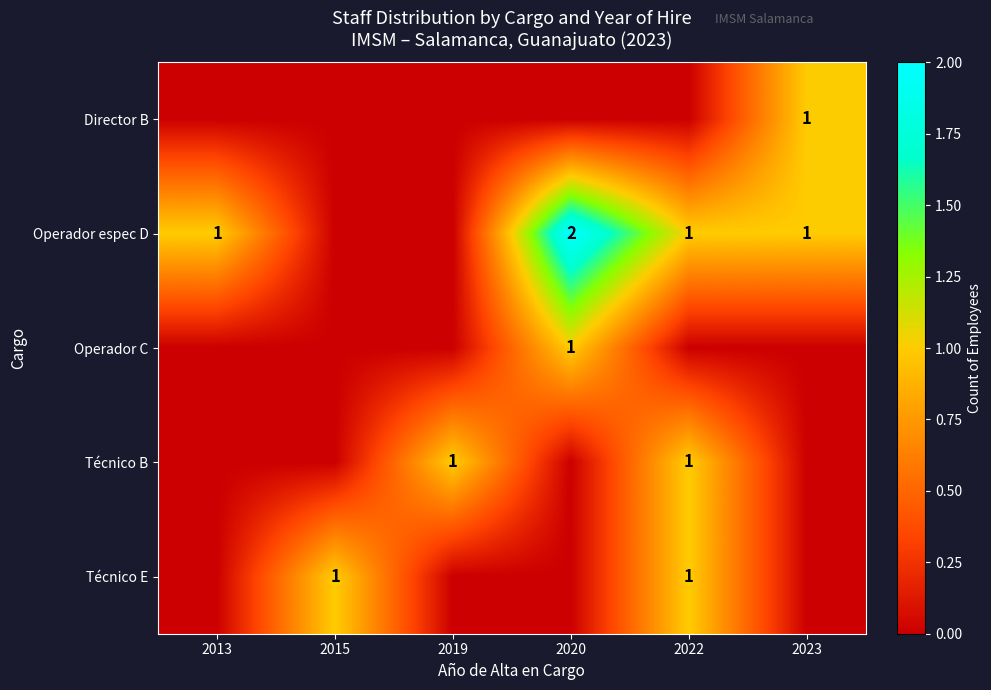

How many categories are shown in the chart?

6